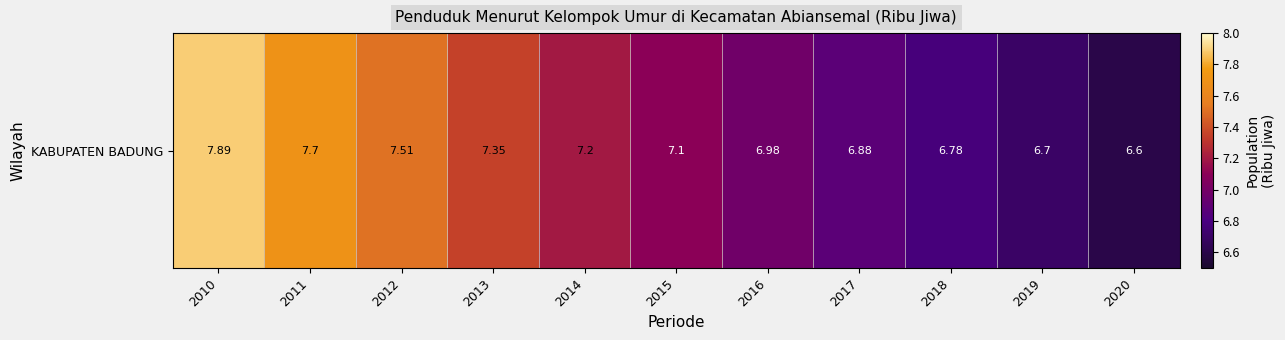

At which category does the chart reach its peak across all series?

2010